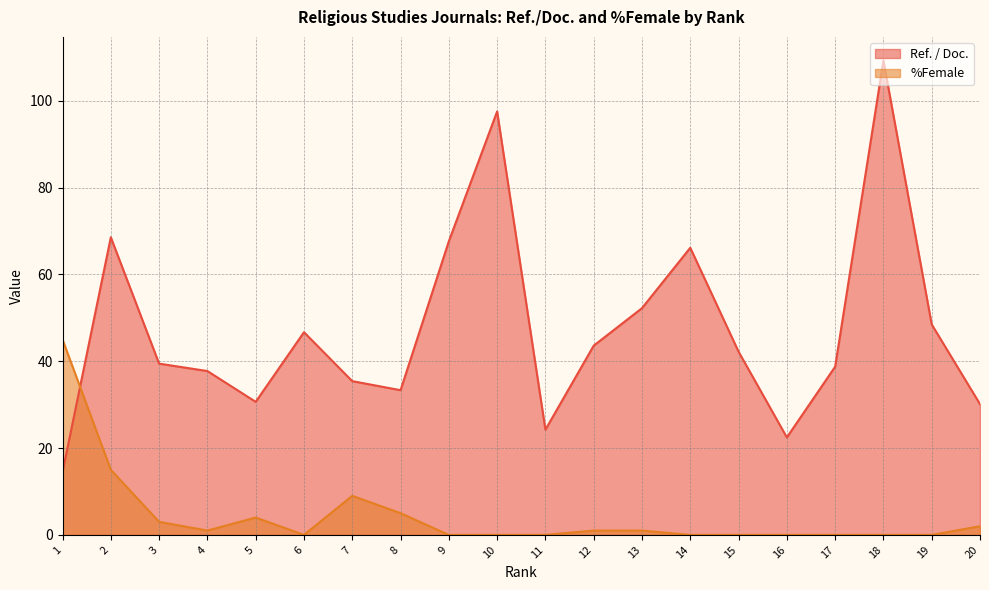

What is the sum of all Ref. / Doc. values?

949.0